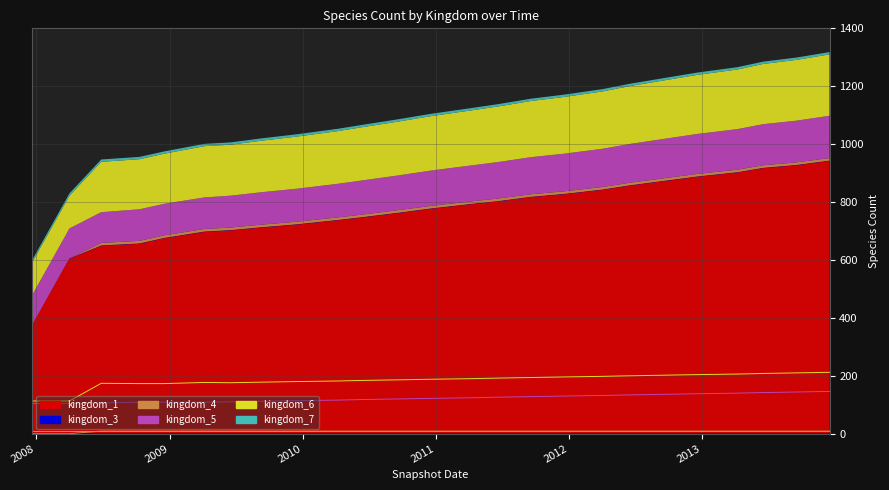

The value of kingdom_4 at 19 is 13. True or false?

False